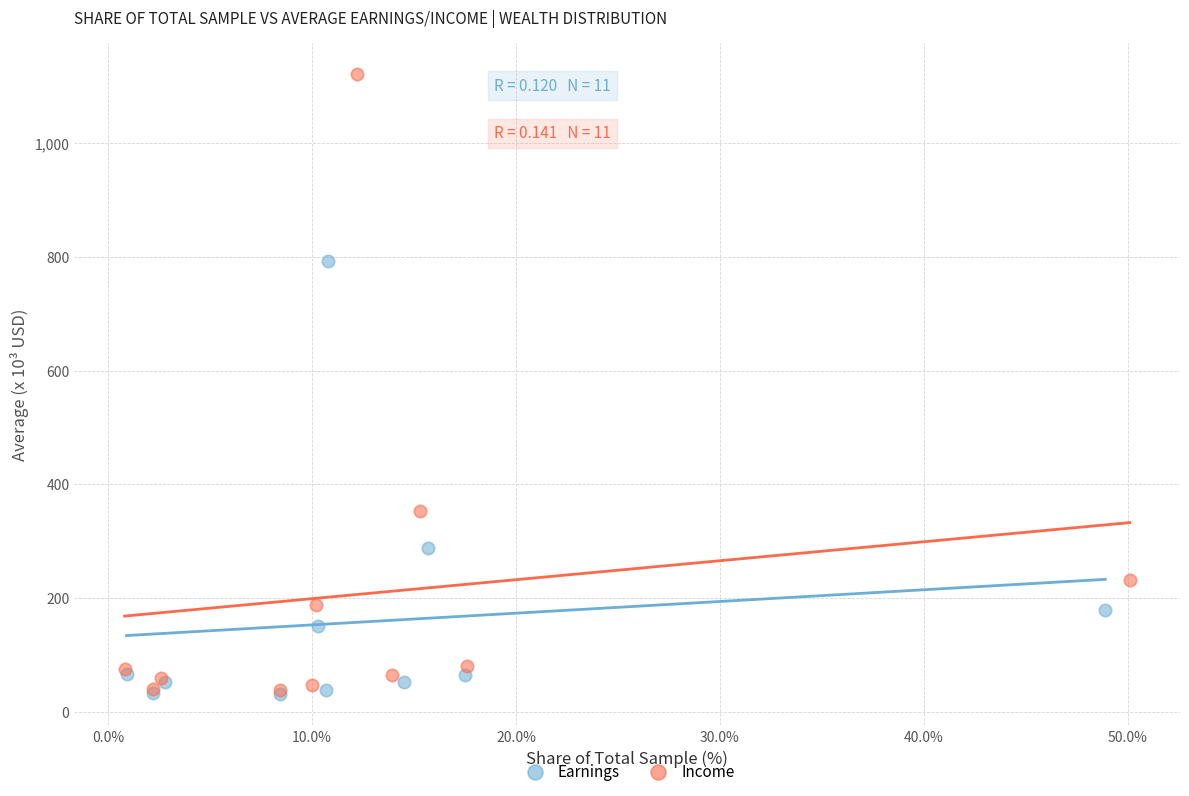

Which series has the widest spread of Y values?

Income